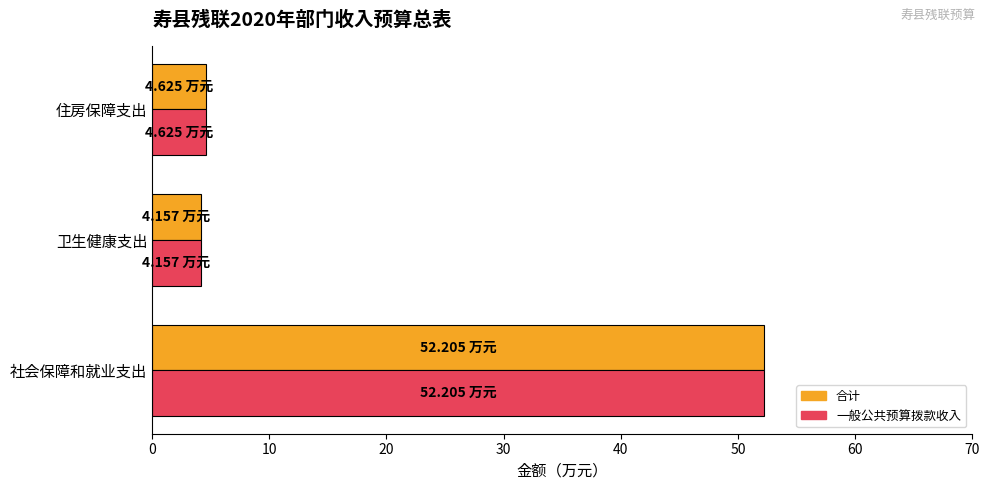

Is the value of 一般公共预算拨款收入 at 卫生健康支出 greater than the value of 合计 at 社会保障和就业支出?

No